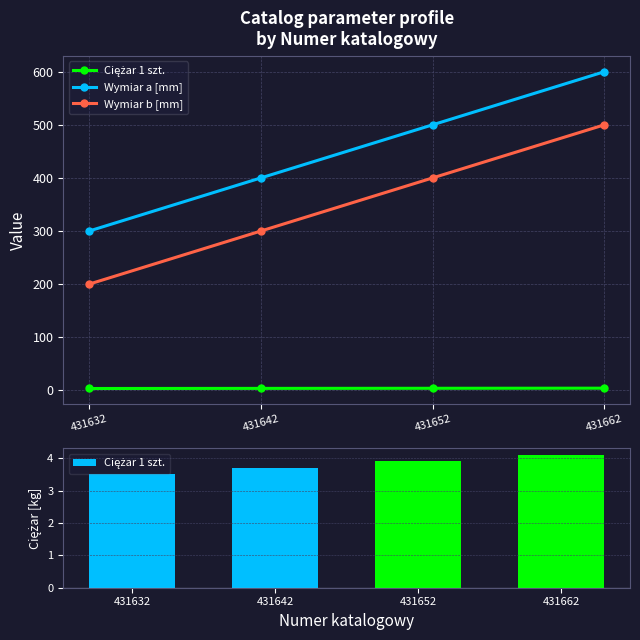

What is the difference between the maximum and minimum values in the Ciężar 1 szt. series?

0.6